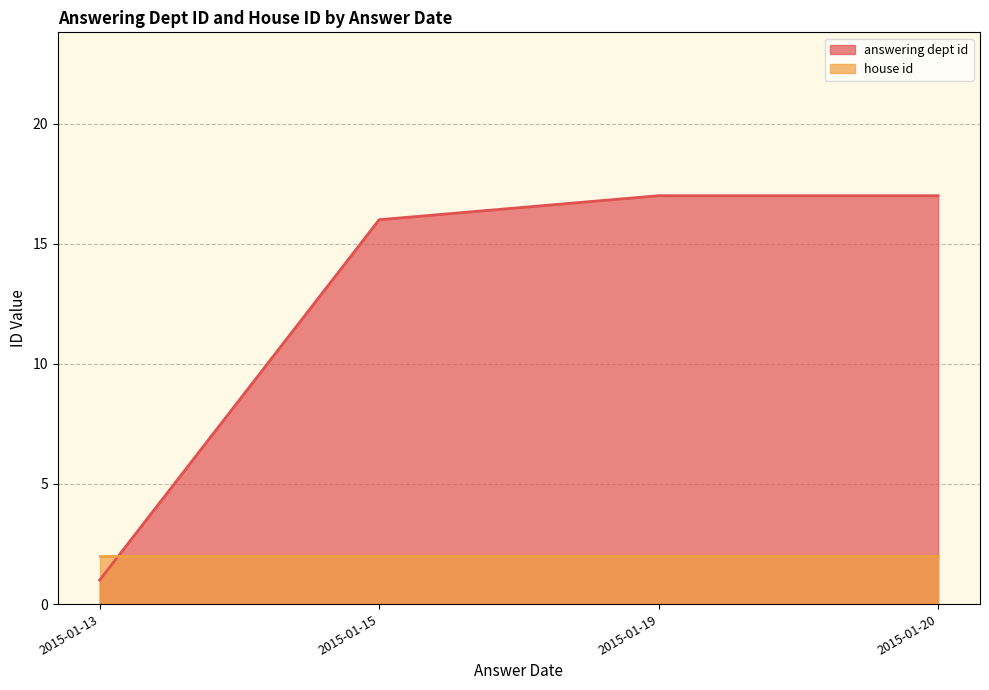

What is the difference between the highest and lowest values at 2015-01-13?

1